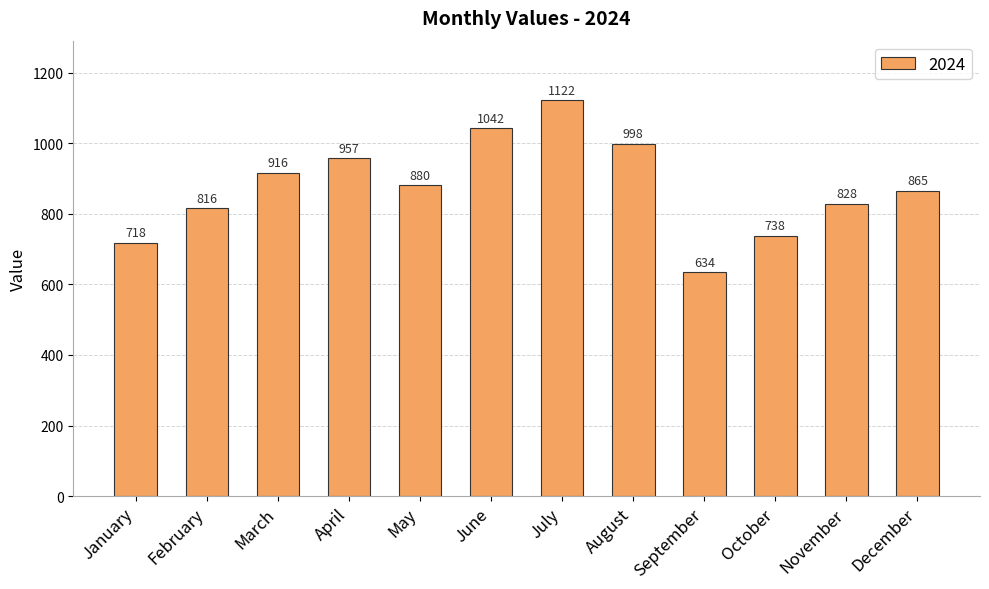

What is the value of the 9th bar from the left?

634